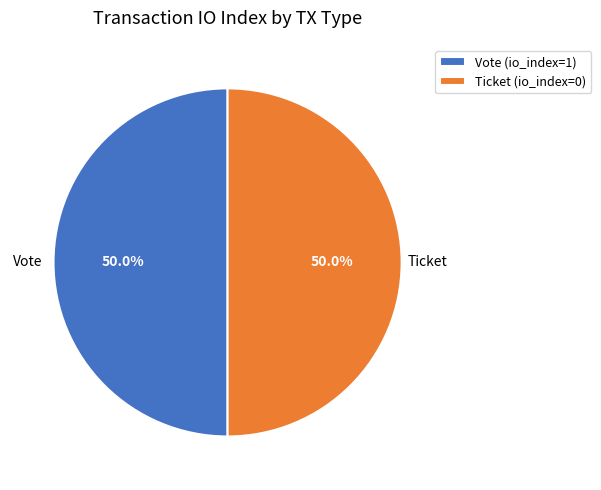

Approximately how many times larger is the value at Vote (io_index=1) compared to Ticket (io_index=0)?

1.0